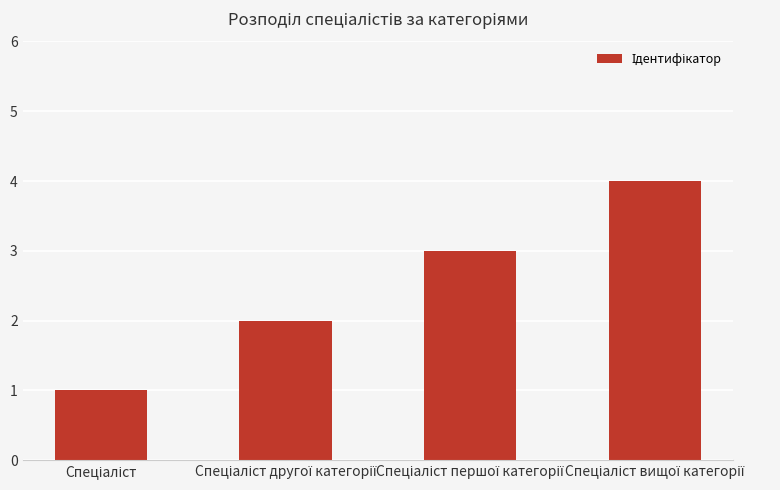

Reading left to right, extract all data points from this chart.

1	2	3	4